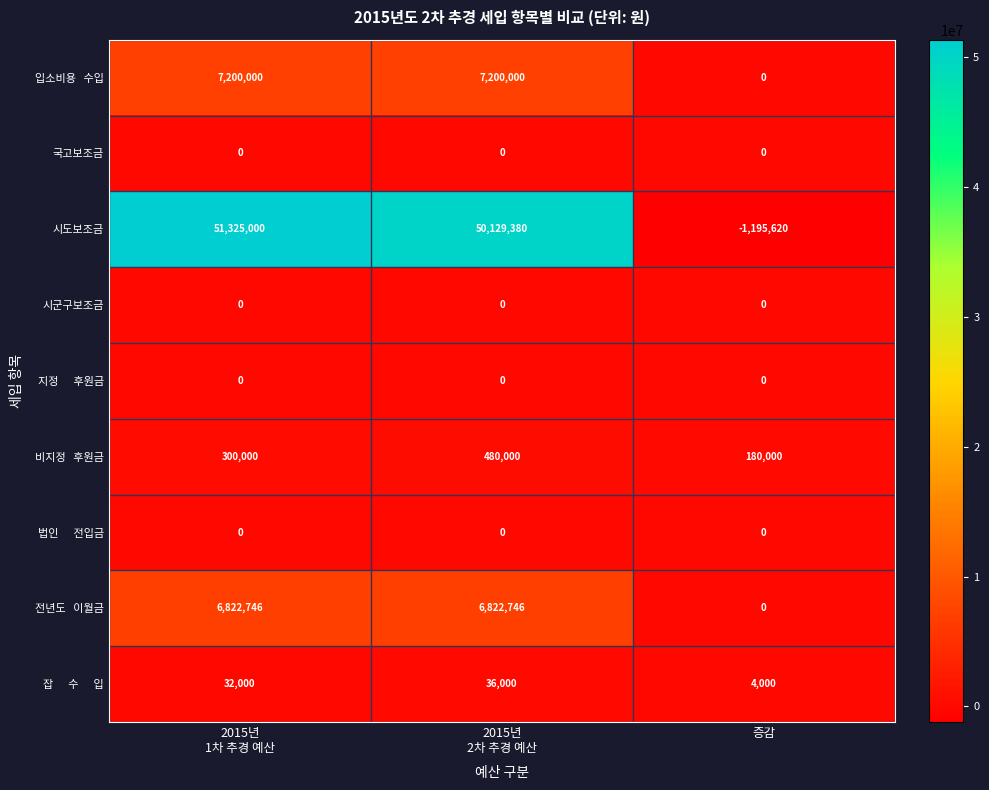

What is the difference between the second highest and minimum values in the 시도보조금 series?

51325000